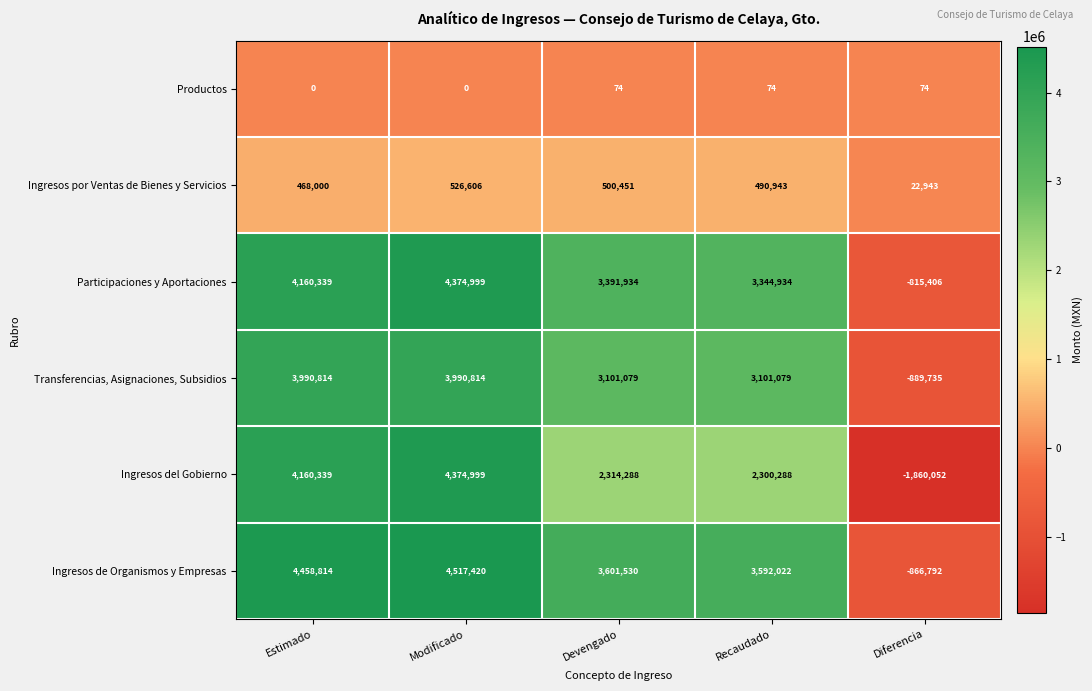

Reading left to right, what are all the values shown in this chart?

Productos: Estimado=0	Modificado=0	Devengado=74	Recaudado=74	Diferencia=74
Ingresos por Ventas de Bienes y Servicios: Estimado=468000	Modificado=526606	Devengado=500451	Recaudado=490943	Diferencia=22943
Participaciones y Aportaciones: Estimado=4160339	Modificado=4374999	Devengado=3391934	Recaudado=3344934	Diferencia=-815406
Transferencias, Asignaciones, Subsidios: Estimado=3990814	Modificado=3990814	Devengado=3101079	Recaudado=3101079	Diferencia=-889735
Ingresos del Gobierno: Estimado=4160339	Modificado=4374999	Devengado=2314288	Recaudado=2300288	Diferencia=-1860052
Ingresos de Organismos y Empresas: Estimado=4458814	Modificado=4517420	Devengado=3601530	Recaudado=3592022	Diferencia=-866792